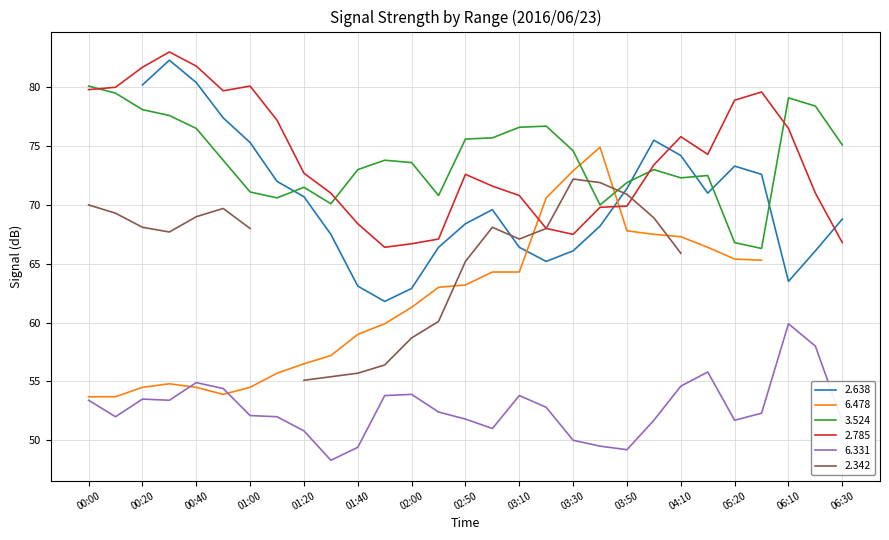

Is it true that 6.331 equals 50.8 at 01:20?

True